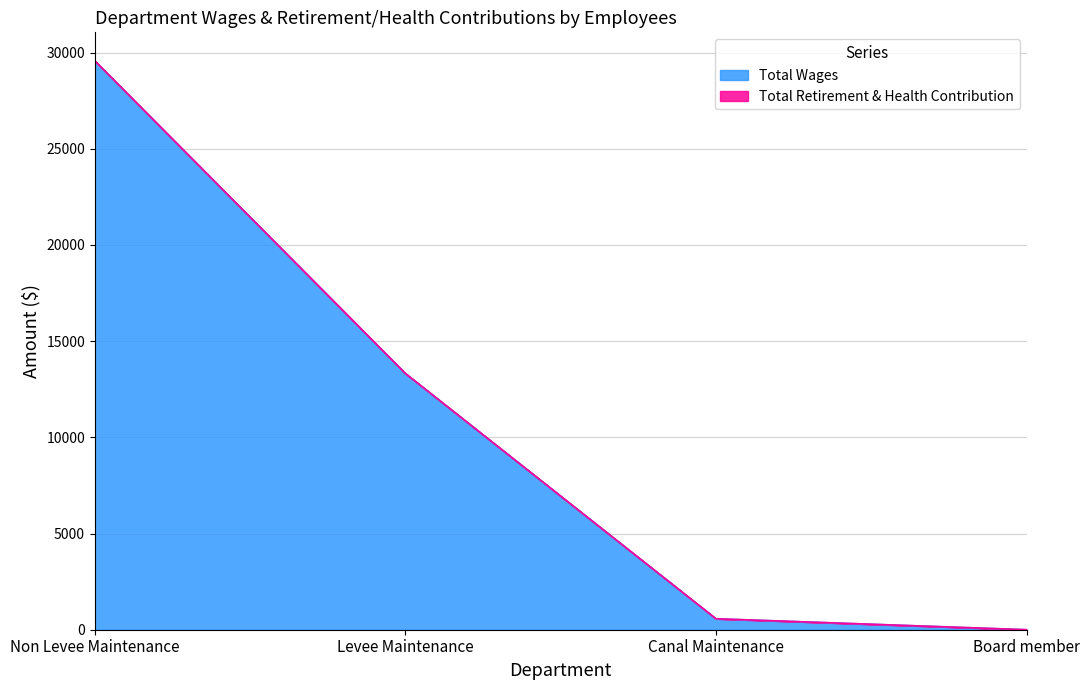

Which has a higher value, Canal Maintenance or Board member?

Canal Maintenance